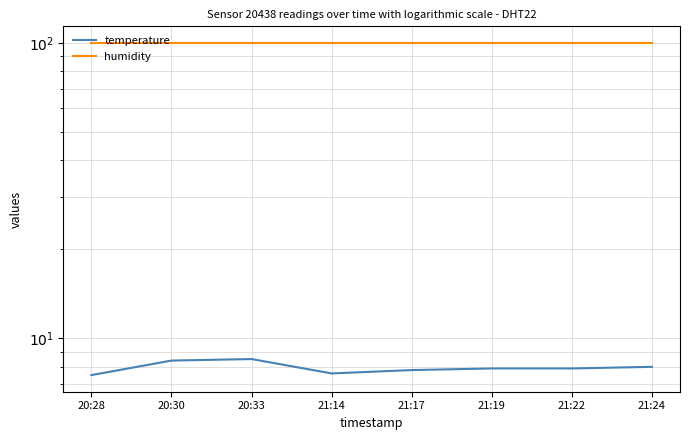

The humidity series shows 148.4 at 21:14. True or false?

False